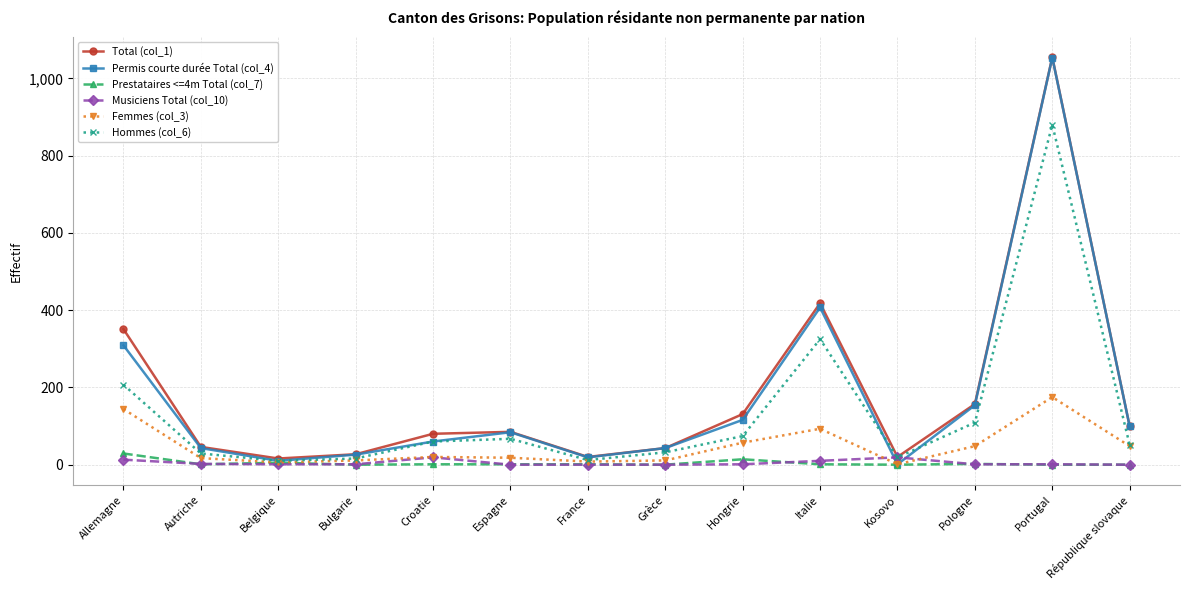

Does the chart have visible grid lines?

Yes